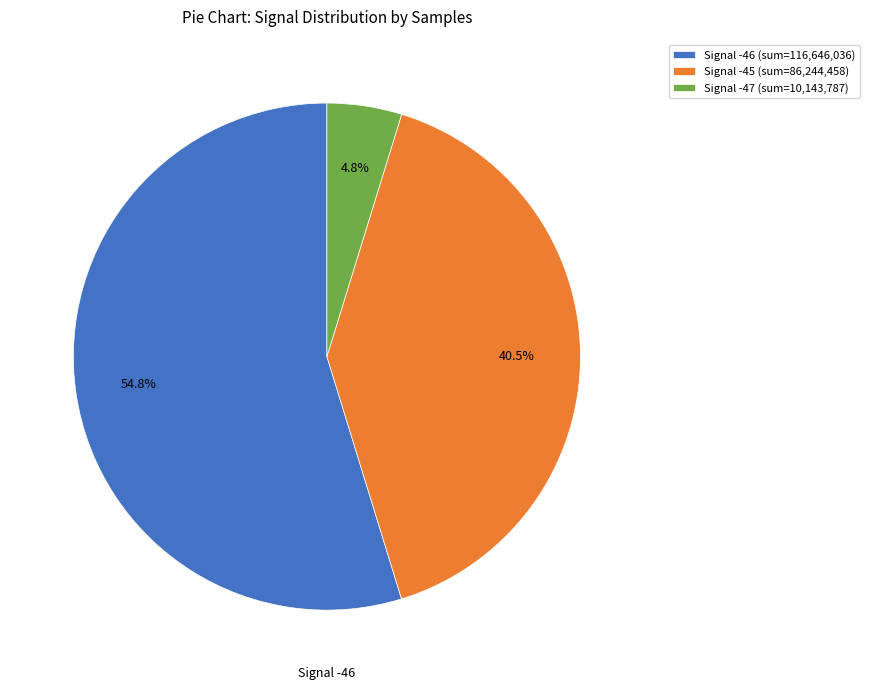

What is the largest slice in the pie chart?

Signal -46 (sum=116,646,036)